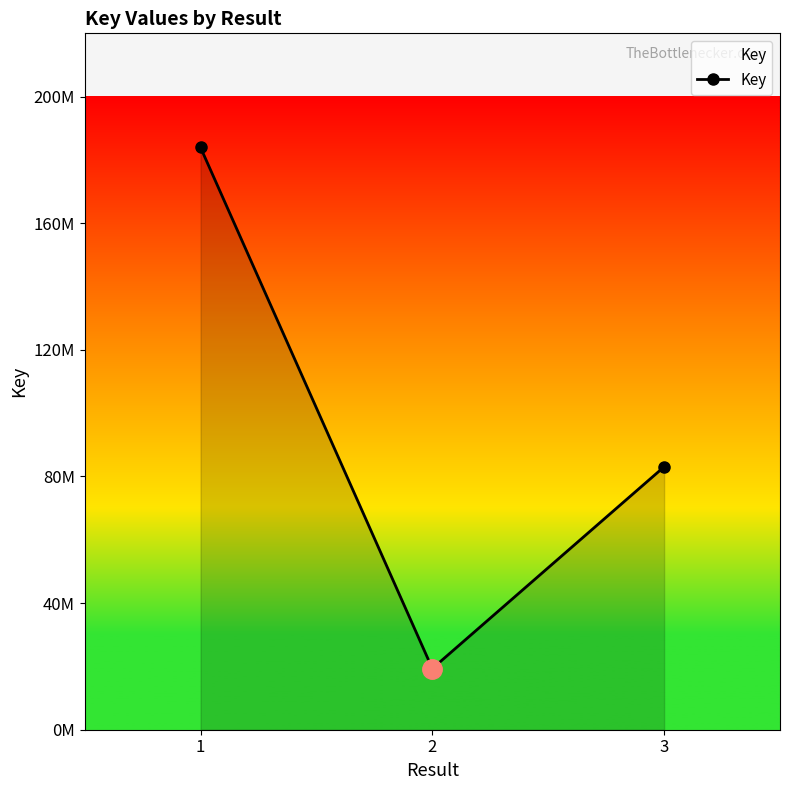

What is the approximate value at 1, to the nearest 50?

183934100